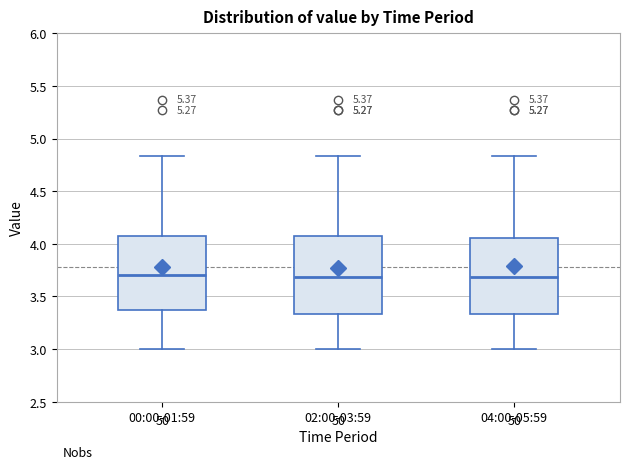

Reading left to right, read every box against the y-axis: the position of its median line, the range the box covers, and the ends of its whiskers. The values are not printed on the chart, so give them approximately, as read against the axis.

00:00-01:59: median 3.70, box 3.35 to 4.05, whiskers 3.00 to 4.85
02:00-03:59: median 3.70, box 3.35 to 4.05, whiskers 3.00 to 4.85
04:00-05:59: median 3.70, box 3.35 to 4.05, whiskers 3.00 to 4.85